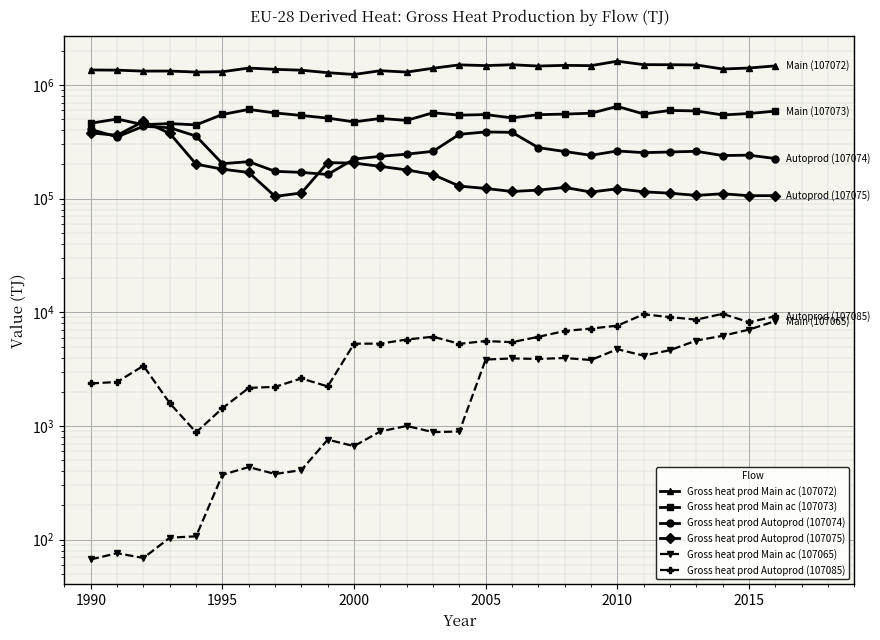

Reading left to right, transcribe all the data shown in this chart.

Gross heat prod Main ac (107072): 1353955	1348744	1322496	1324582	1297645	1306066	1407402	1371022	1347609	1281081	1235270	1334105	1296703	1401889	1501115	1479241	1504950	1465753	1486031	1477520	1616554	1507961	1504964	1499128	1380122	1407852	1471174
Gross heat prod Main ac (107073): 460489	500994	446836	457045	445120	549811	608802	566898	538471	510677	473055	506700	487701	569292	542272	548158	512944	547236	553886	563693	647225	555082	596447	590436	543907	560360	588202
Gross heat prod Autoprod (107074): 405824	349341	432596	420001	354679	202866	211311	173744	170062	162981	222758	235353	245883	260591	367833	385727	382541	280841	259582	240373	262444	253596	257021	260639	239186	240986	225198
Gross heat prod Autoprod (107075): 378084	360387	477581	374848	200914	181469	169860	104560	112083	207199	205171	192278	178686	162708	128831	122809	115517	118739	125391	114199	122037	114801	111605	106686	110306	106056	106201
Gross heat prod Main ac (107065): 67	76	69	104	107	372	435	378	409	758	665	896	1000	883	894	3839	3928	3888	3961	3804	4732	4156	4641	5640	6212	7036	8368
Gross heat prod Autoprod (107085): 2368	2437	3384	1586	879	1431	2162	2208	2619	2227	5294	5301	5760	6097	5277	5585	5459	6082	6844	7192	7627	9597	9068	8616	9696	8178	9224